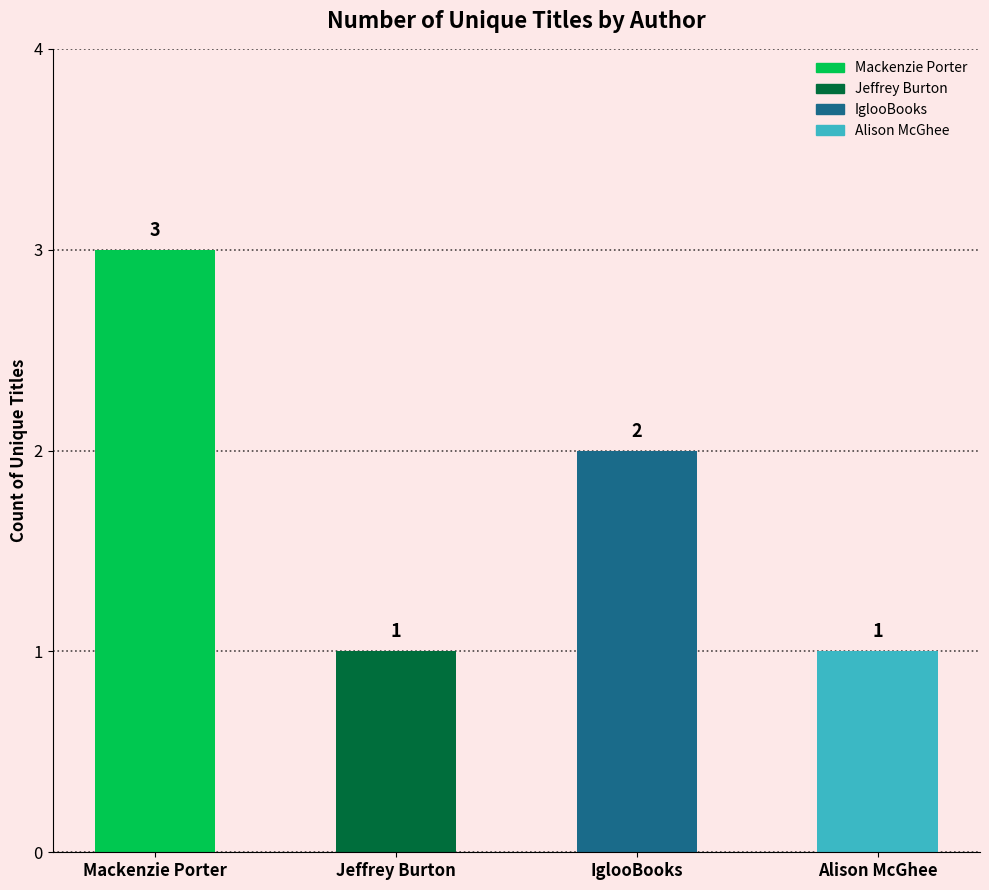

Where does the data first go above 2?

Mackenzie Porter